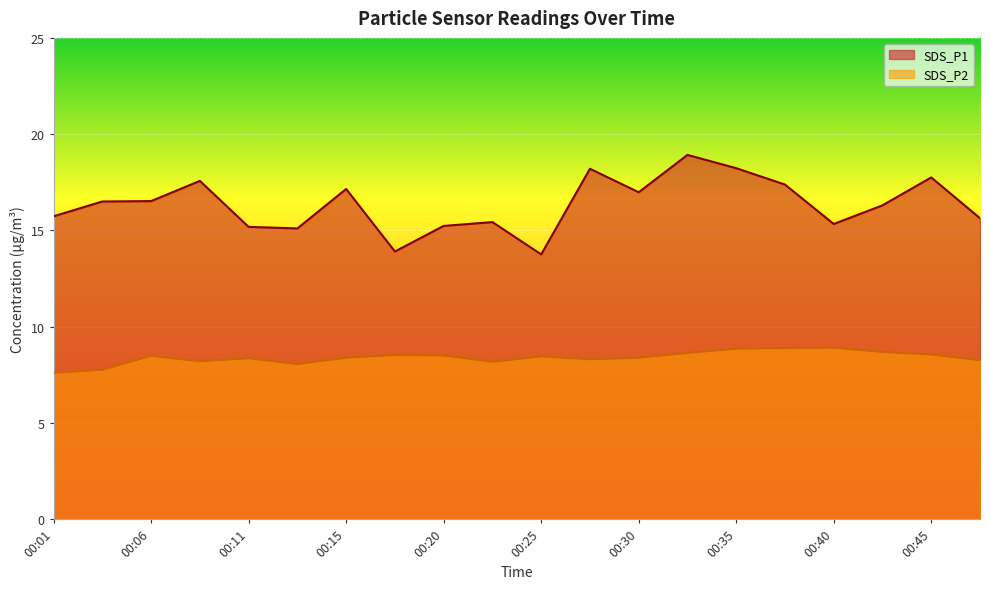

Which series has the widest spread of values?

SDS_P1